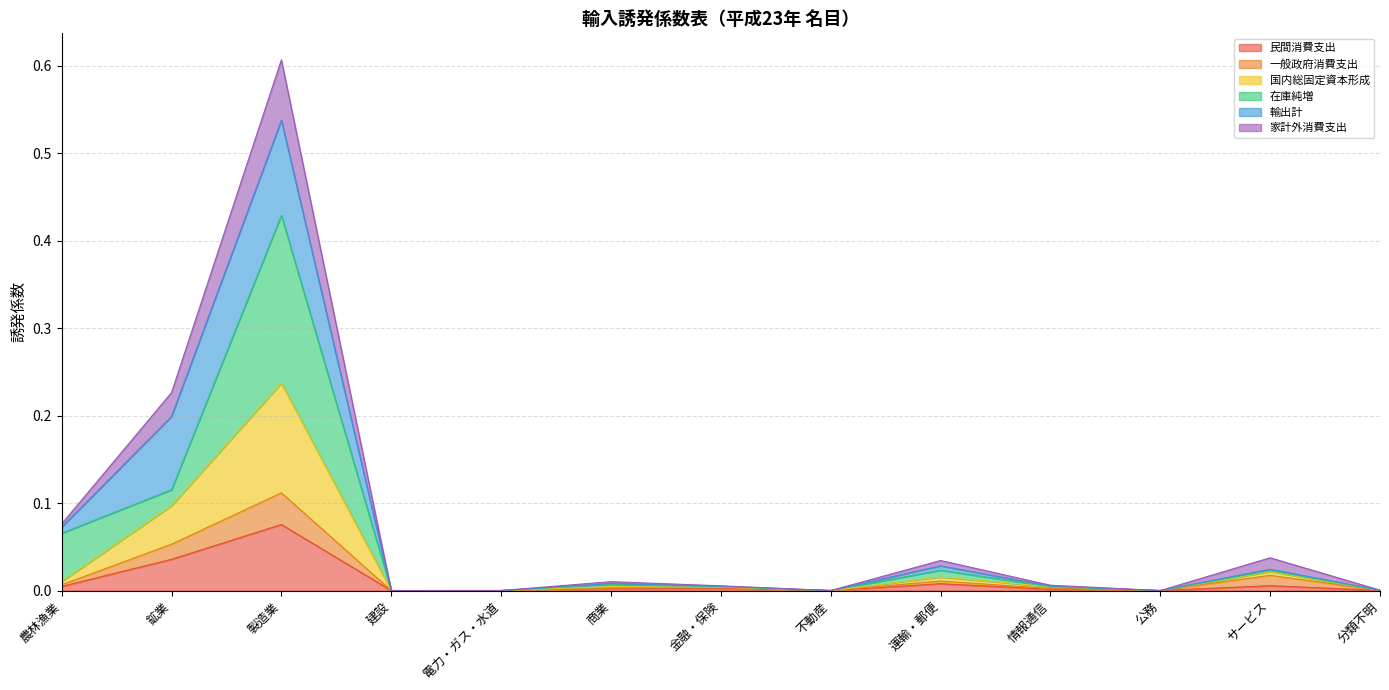

Is the value of 一般政府消費支出 at 分類不明 greater than the value of 家計外消費支出 at 建設?

Yes